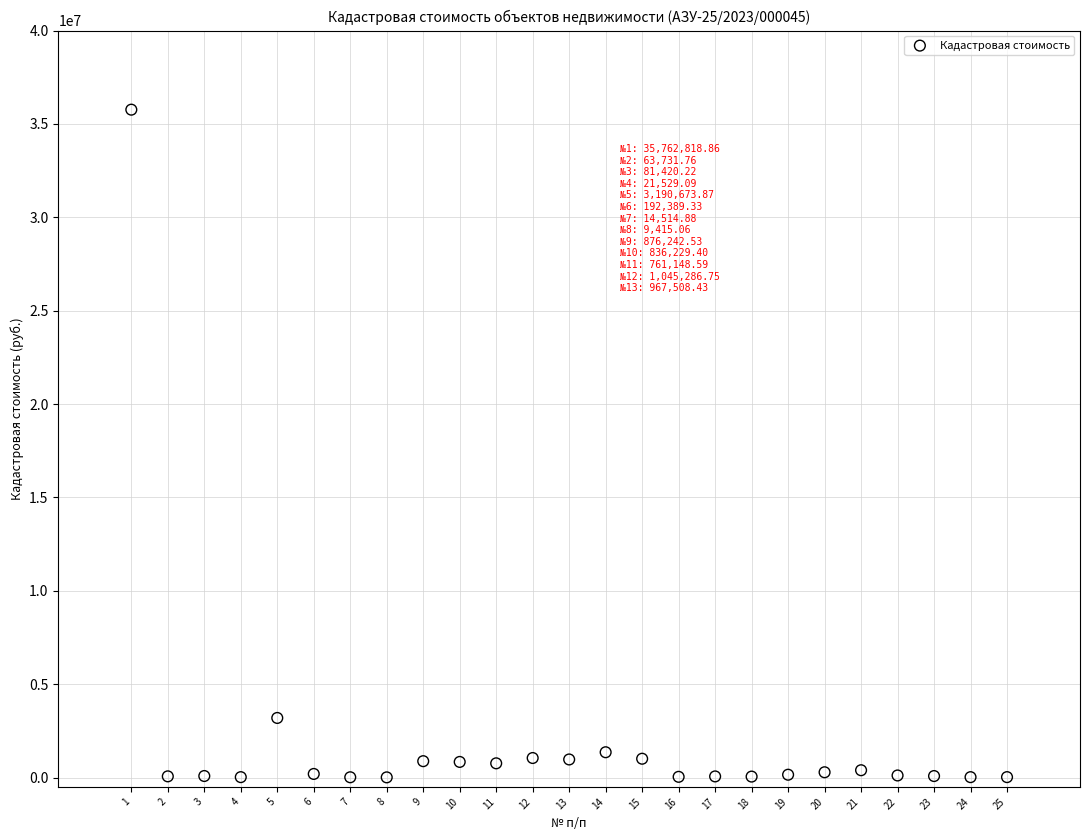

What is the range of X values (max minus min)?

24.0